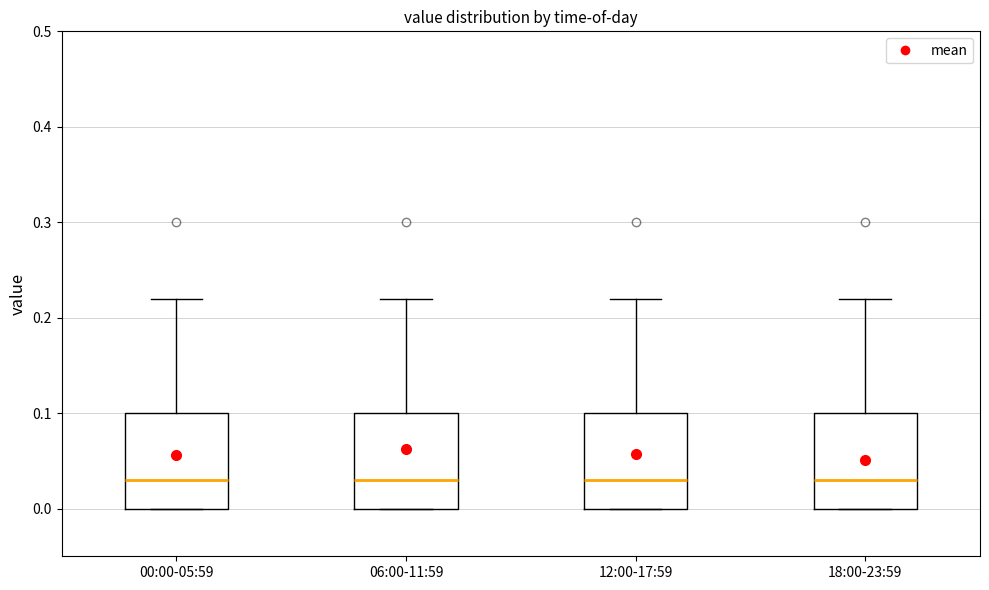

Where does the upper whisker of the box for 00:00-05:59 end on the y-axis? The values are not printed on the chart, so give them approximately, as read against the axis.

0.22